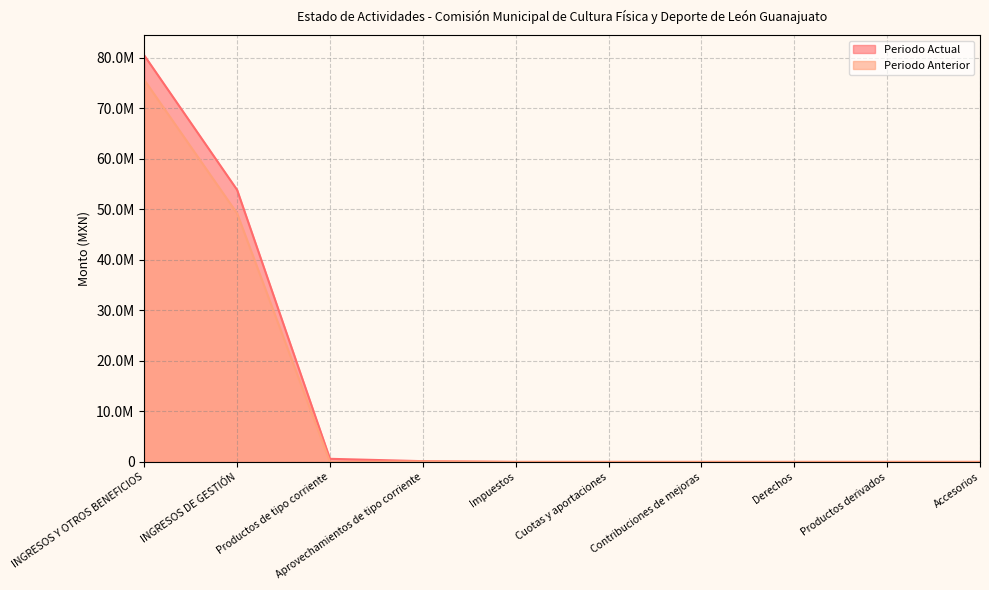

What is the value of the Periodo Actual point at the 4th from the left?

150934.1